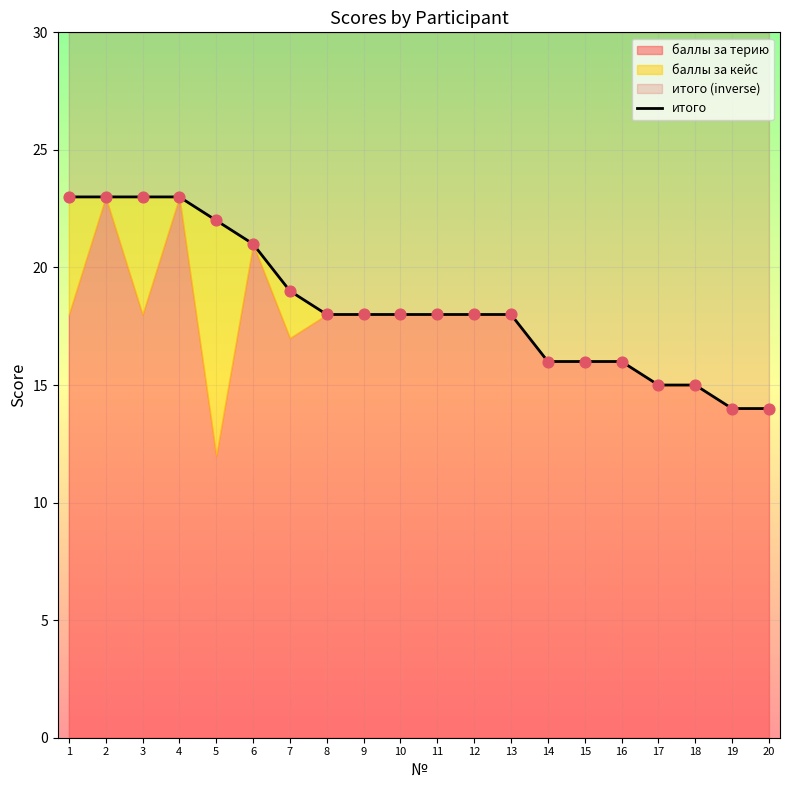

Which has a higher value, 12 or 17?

12